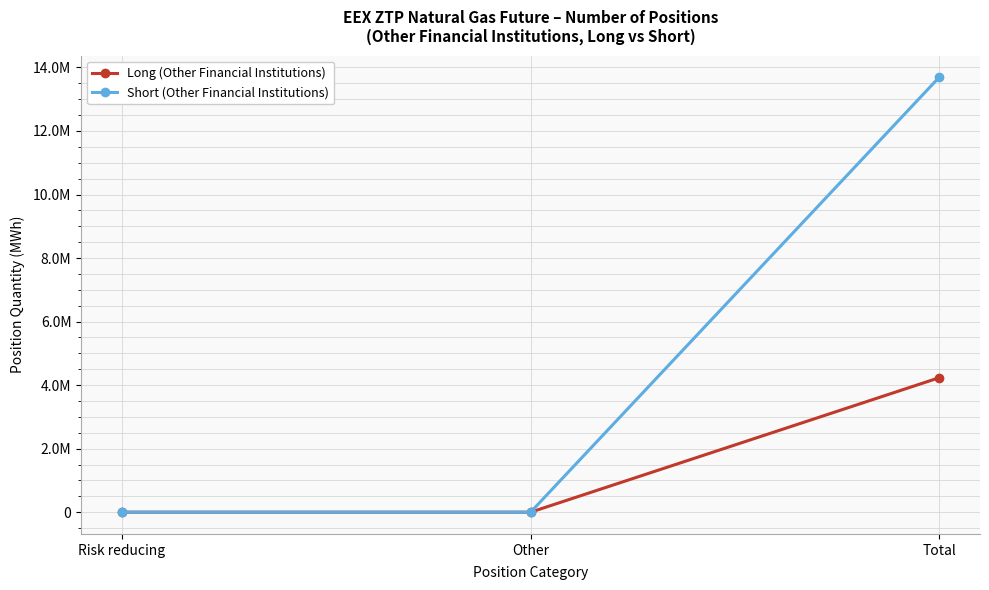

Which series changed the most between Other and Total?

Short (Other Financial Institutions)